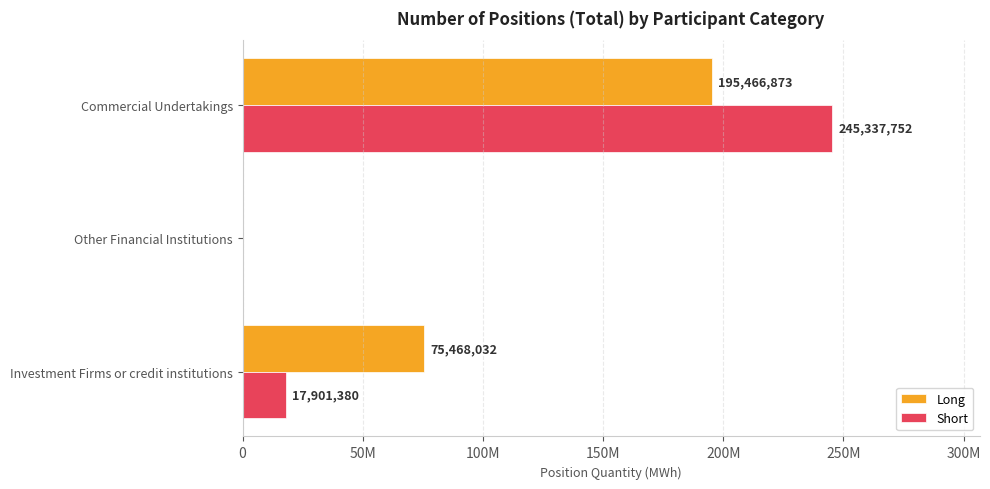

What are all the series names shown in the legend?

Long, Short